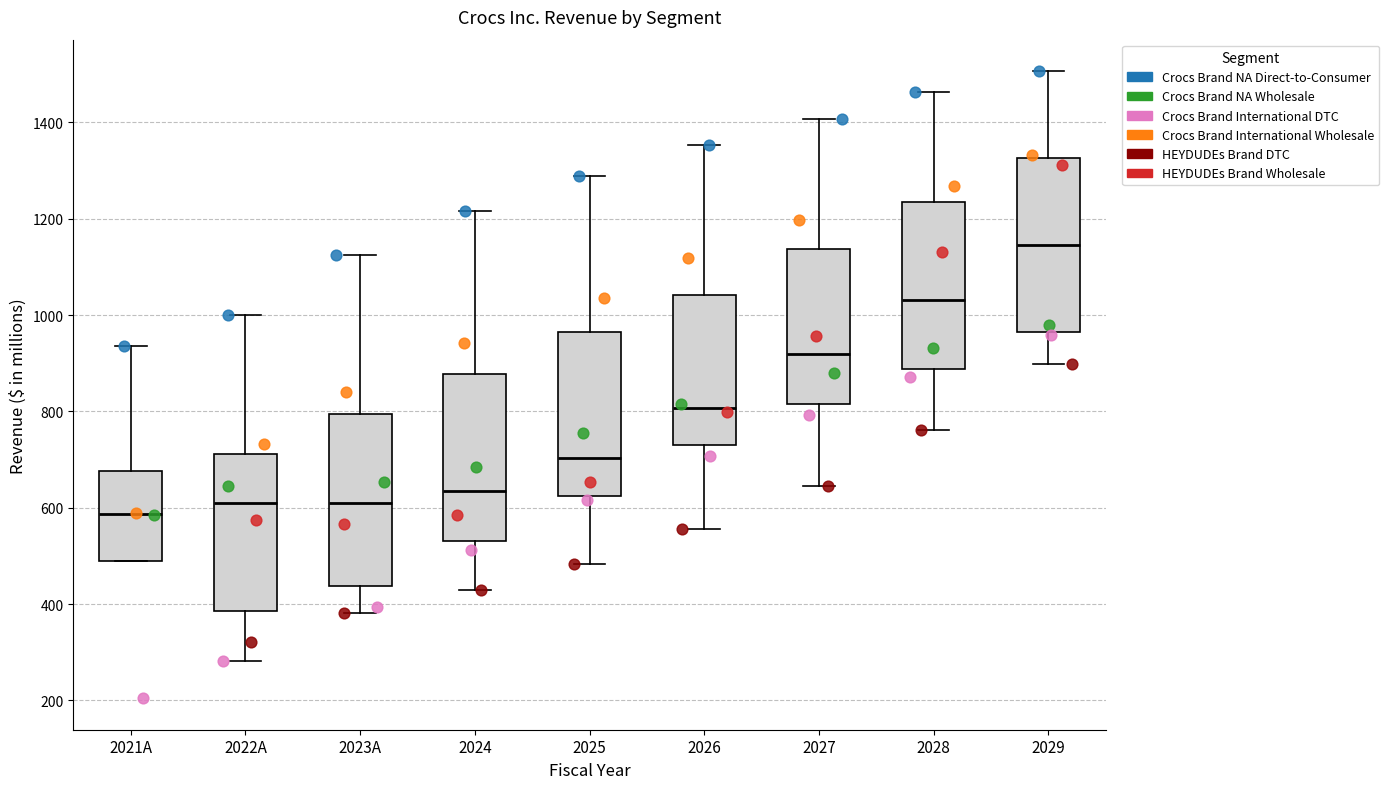

Reading left to right, read every box against the y-axis: the position of its median line, the range the box covers, and the ends of its whiskers. The values are not printed on the chart, so give them approximately, as read against the axis.

2021A: median 580, box 480 to 680, whiskers 480 to 940
2022A: median 600, box 380 to 720, whiskers 280 to 1000
2023A: median 600, box 440 to 800, whiskers 380 to 1120
2024: median 640, box 540 to 880, whiskers 420 to 1220
2025: median 700, box 620 to 960, whiskers 480 to 1280
2026: median 800, box 740 to 1040, whiskers 560 to 1360
2027: median 920, box 820 to 1140, whiskers 640 to 1400
2028: median 1040, box 880 to 1240, whiskers 760 to 1460
2029: median 1140, box 960 to 1320, whiskers 900 to 1500